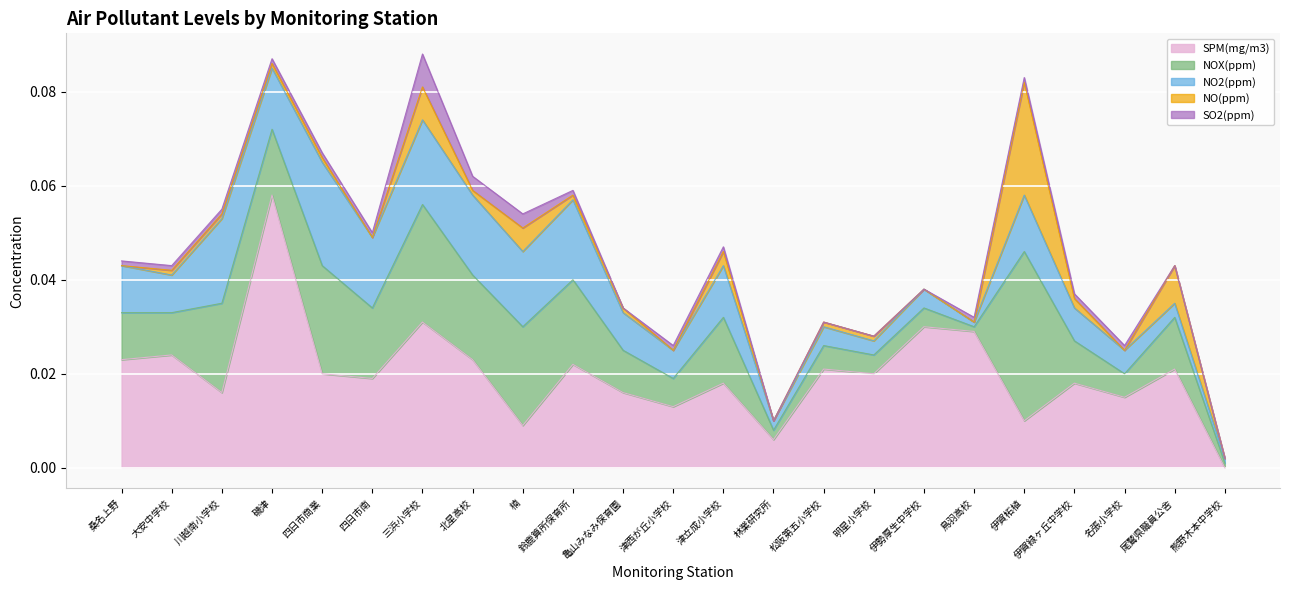

How many lines are shown in the chart?

5